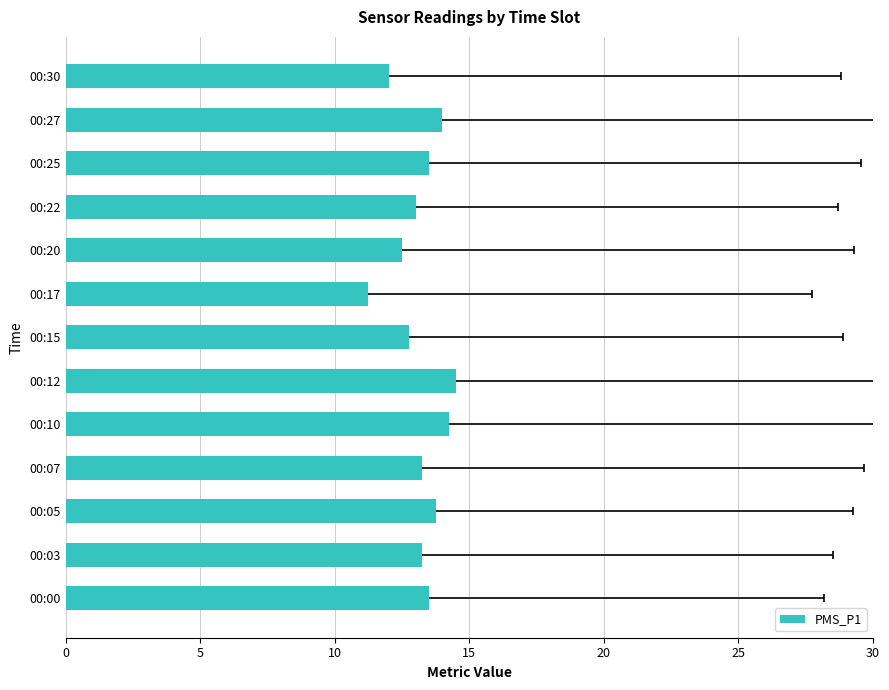

Which has a higher value, 00:03 or 00:17?

00:03